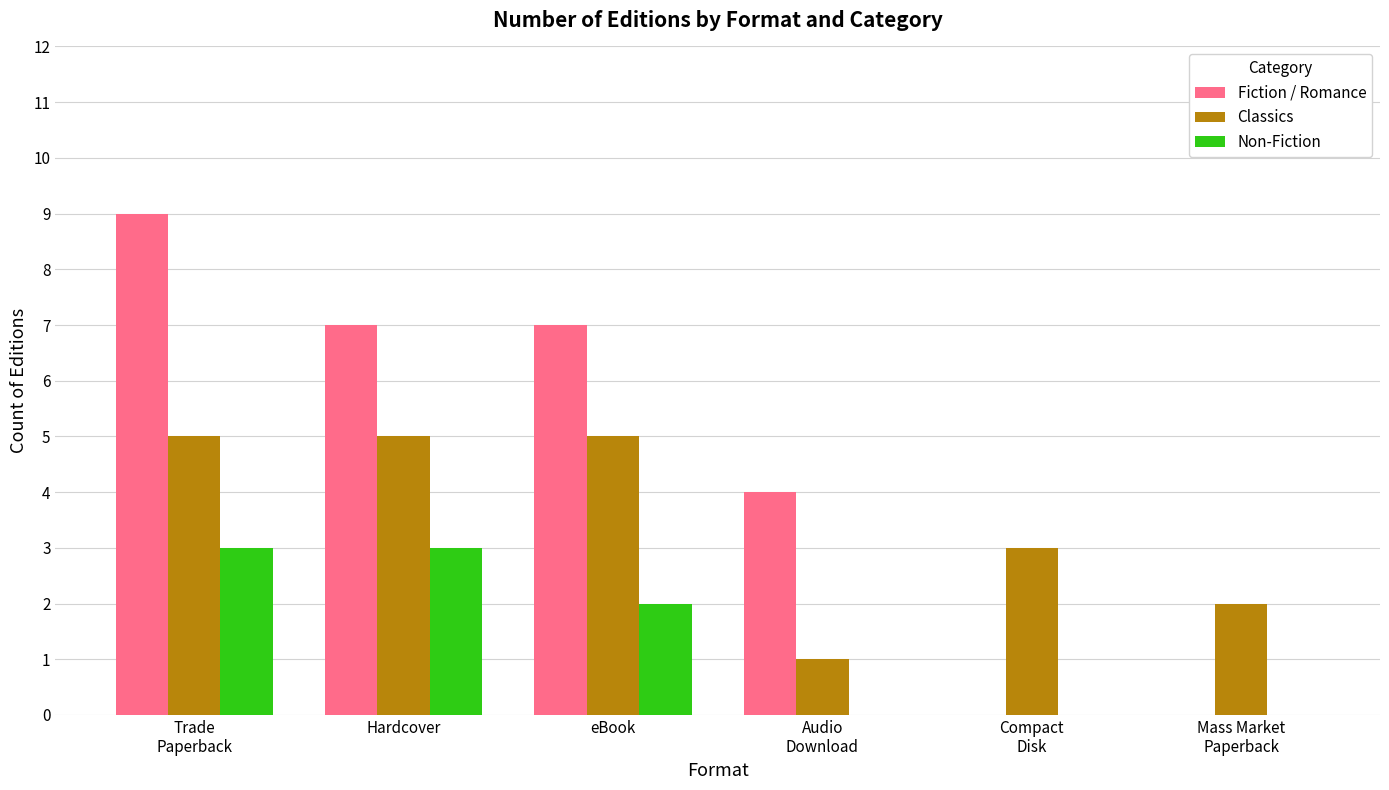

The value of Fiction / Romance at Hardcover is 7. True or false?

True